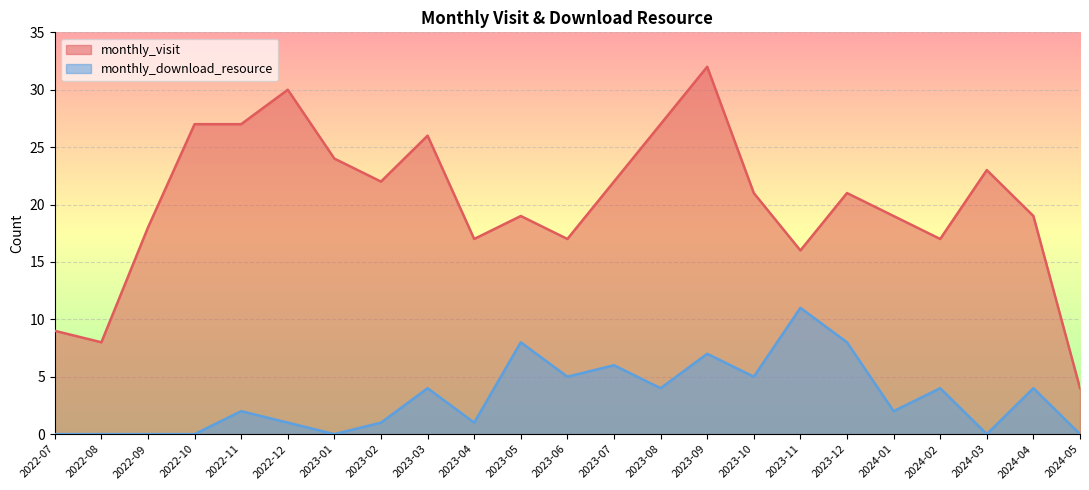

At which label does monthly_download_resource reach its peak?

2023-11